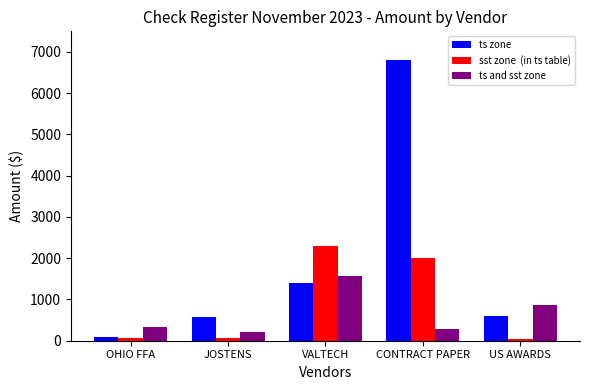

At which category is the sum across all series the highest?

CONTRACT PAPER